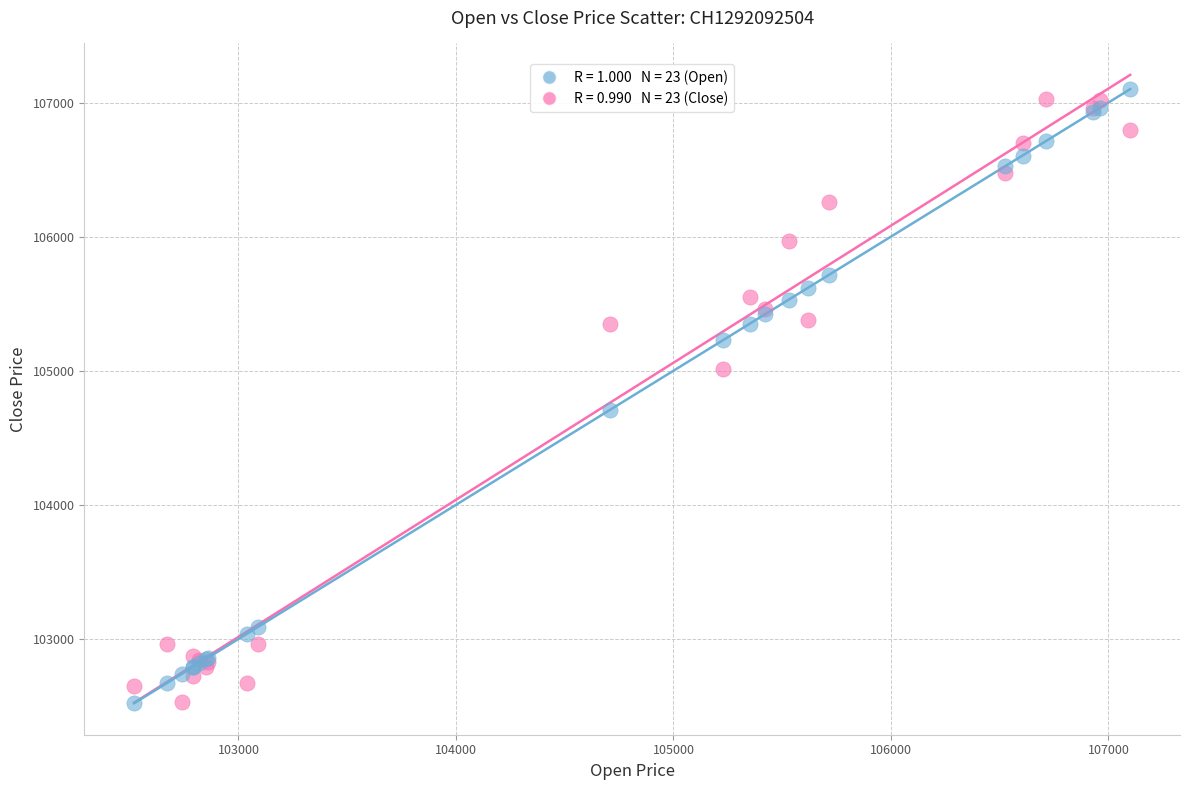

Across all series, what Y value is closest to 104810?

104710